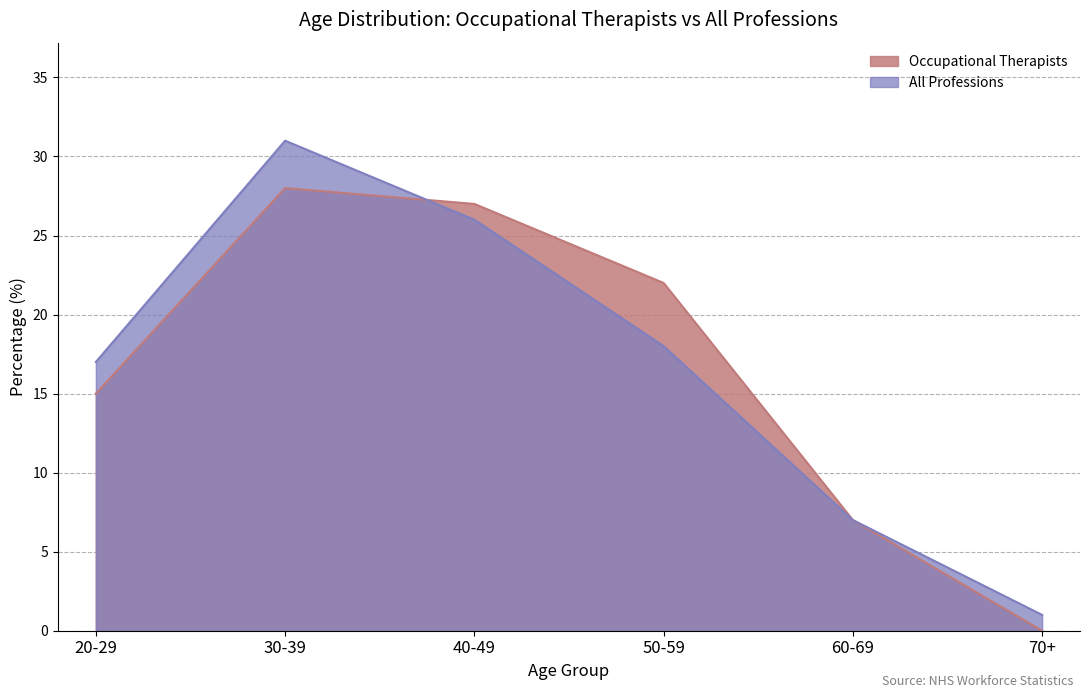

Between 50-59 and 60-69, which series saw the biggest shift?

Occupational Therapists